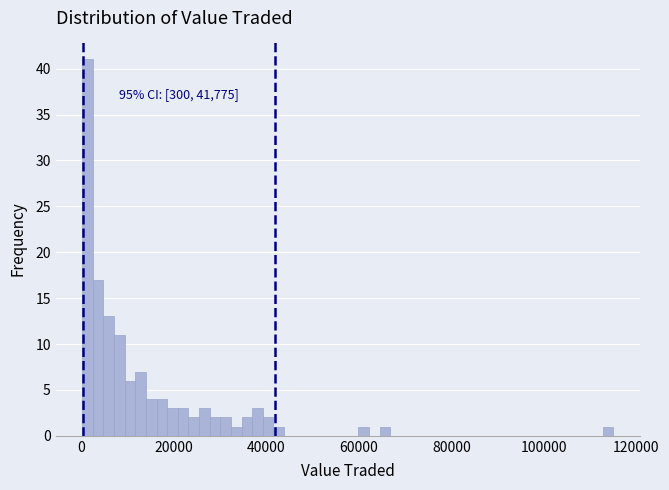

Read against the x-axis, roughly where is the centre of the tallest bar?

2000